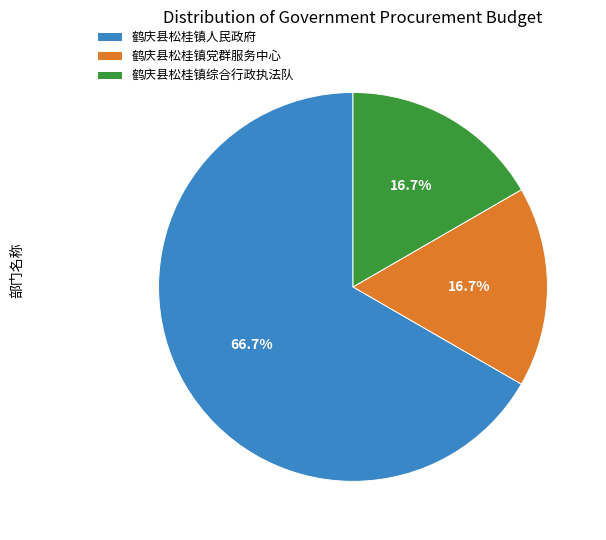

To the nearest percent, what portion does 鹤庆县松桂镇人民政府 represent?

67%